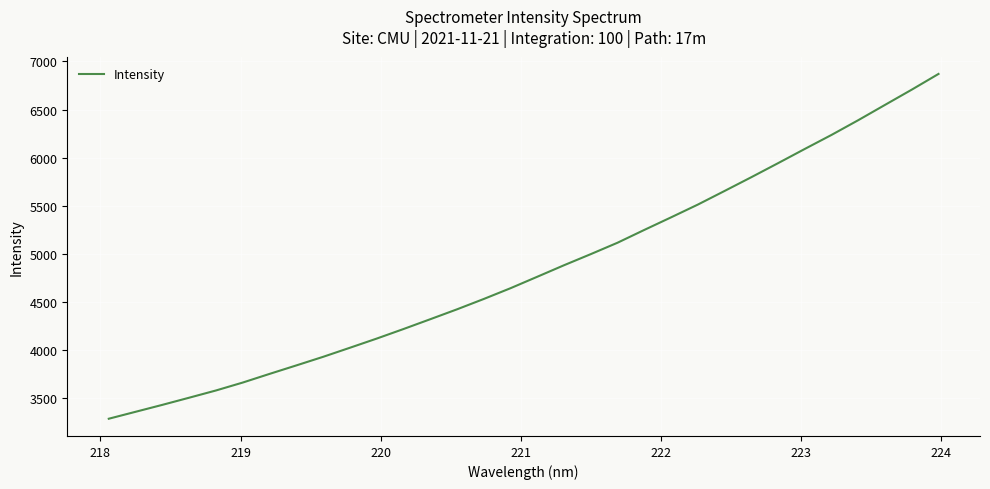

Is this an area chart (filled region under the line)?

No